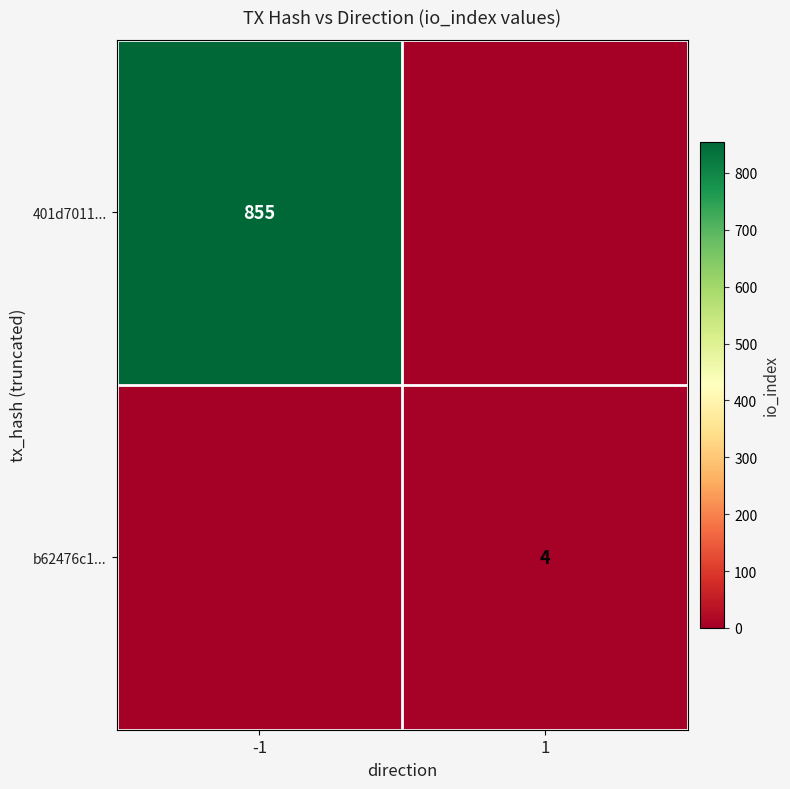

True or false: 401d7011... has a value of 855 at -1.

True